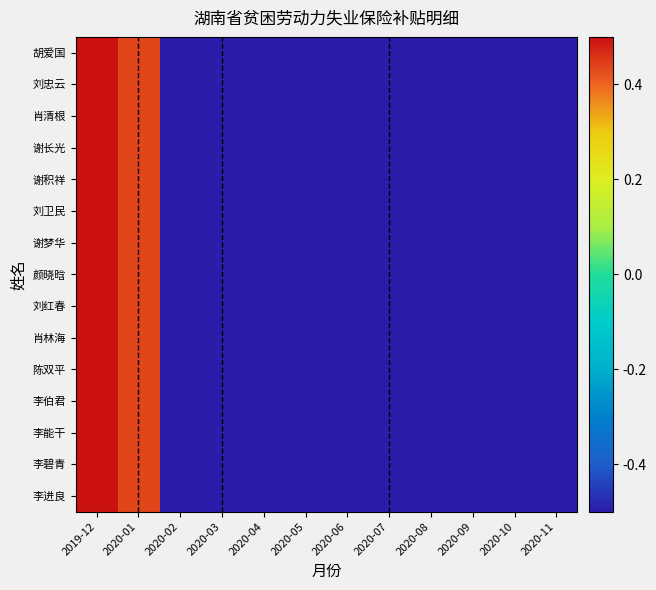

Which series has the widest spread of values?

胡爱国